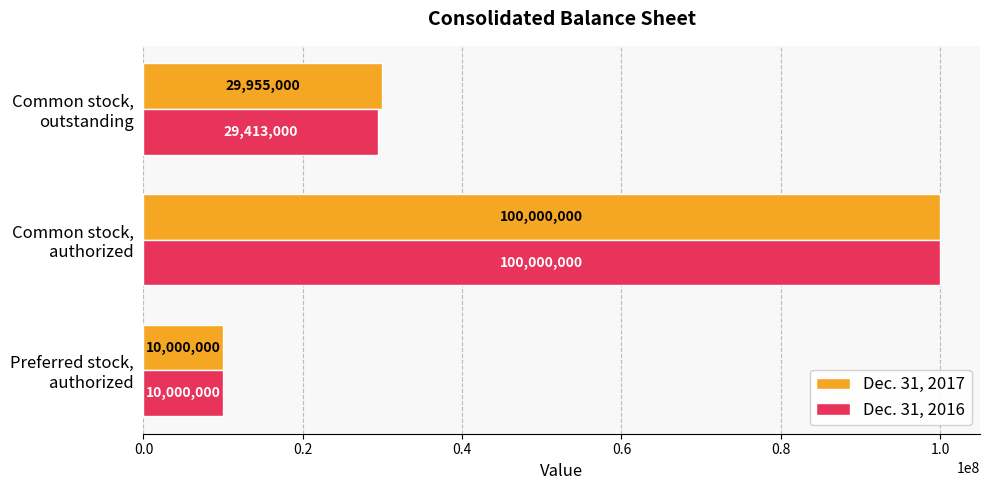

List the labels in order of Dec. 31, 2017 value, largest first.

Common stock,
authorized, Common stock,
outstanding, Preferred stock,
authorized